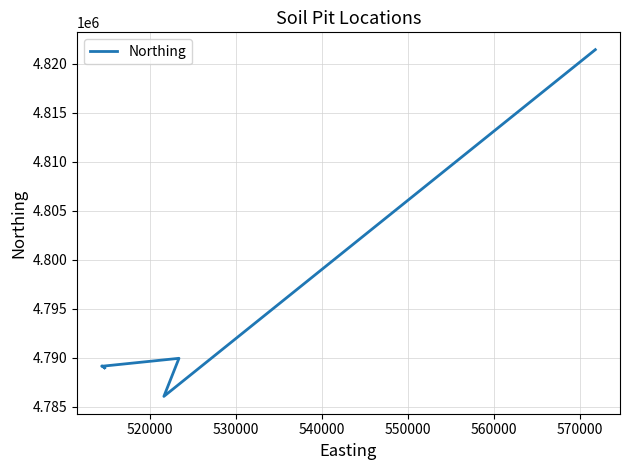

What is the value of the 5th point from the left?

4789166